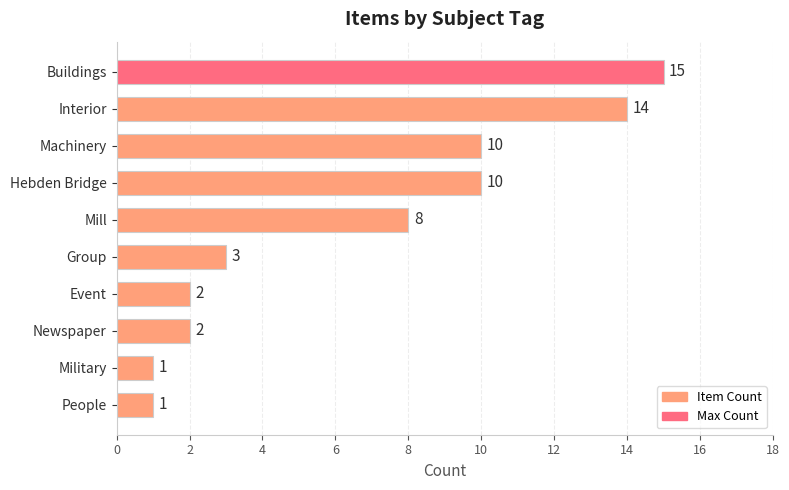

Approximately how many times larger is the value at Mill compared to Buildings?

0.5